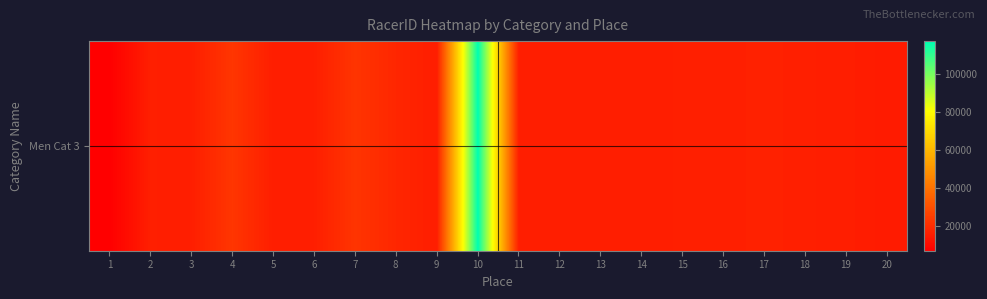

Between 2 and 8, which is larger?

8